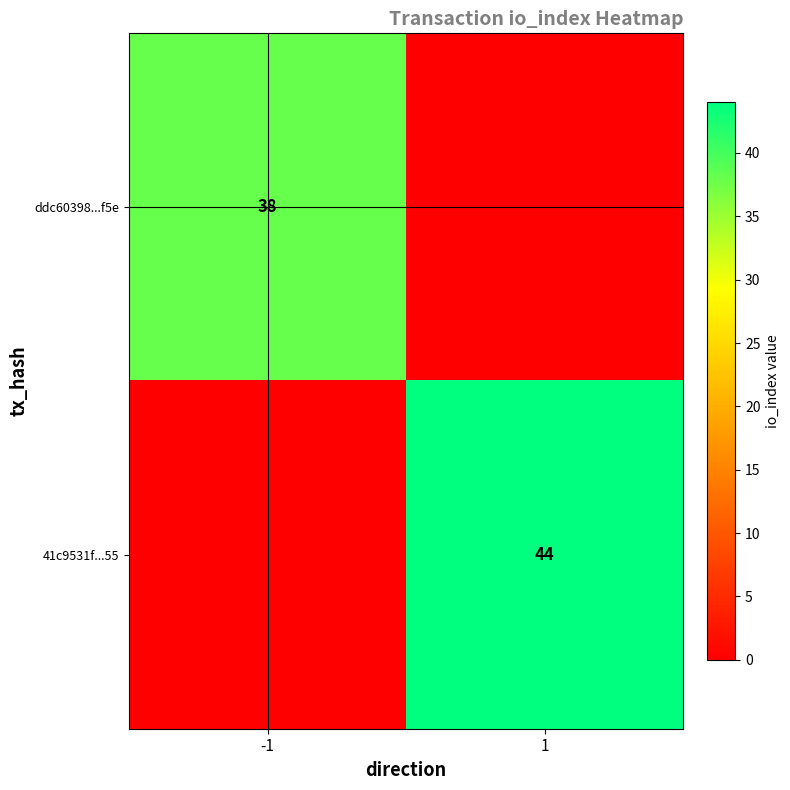

True or false: 41c9531f...55 has a value of 64 at 1.

False